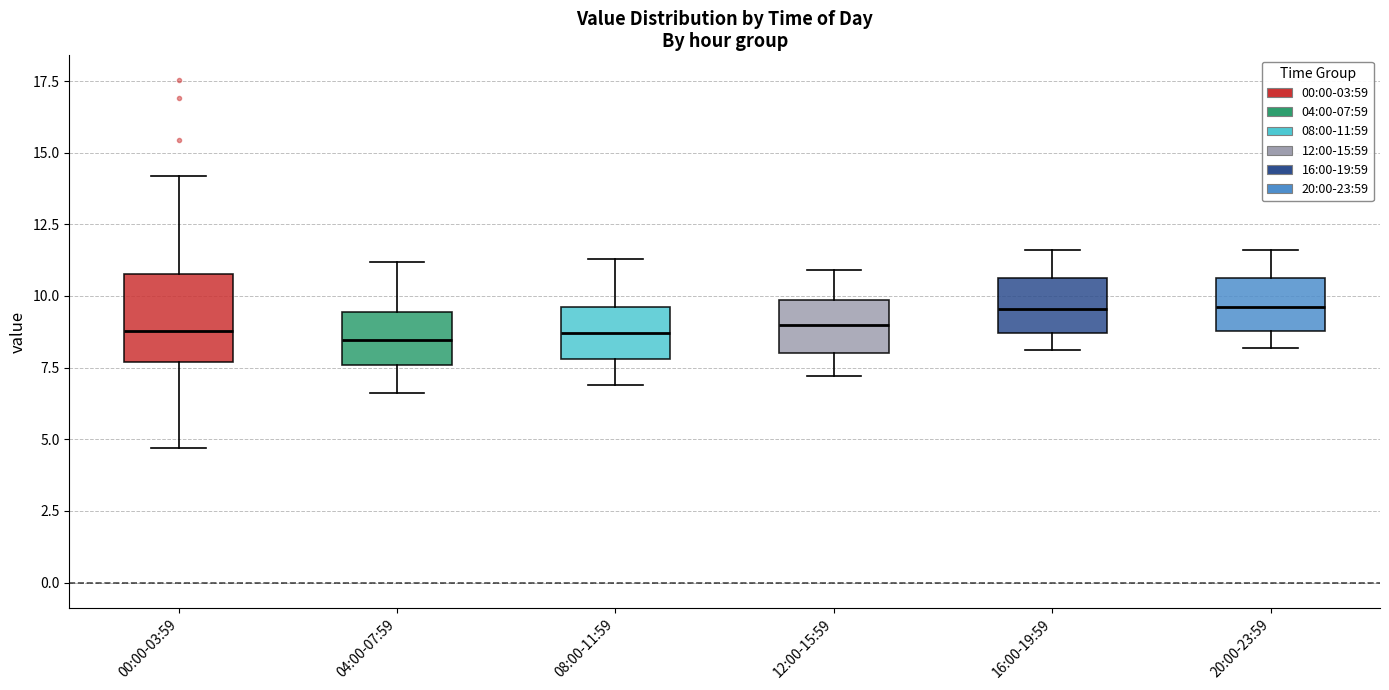

Comparing the boxes themselves (not the whiskers), which one is the tallest?

00:00-03:59